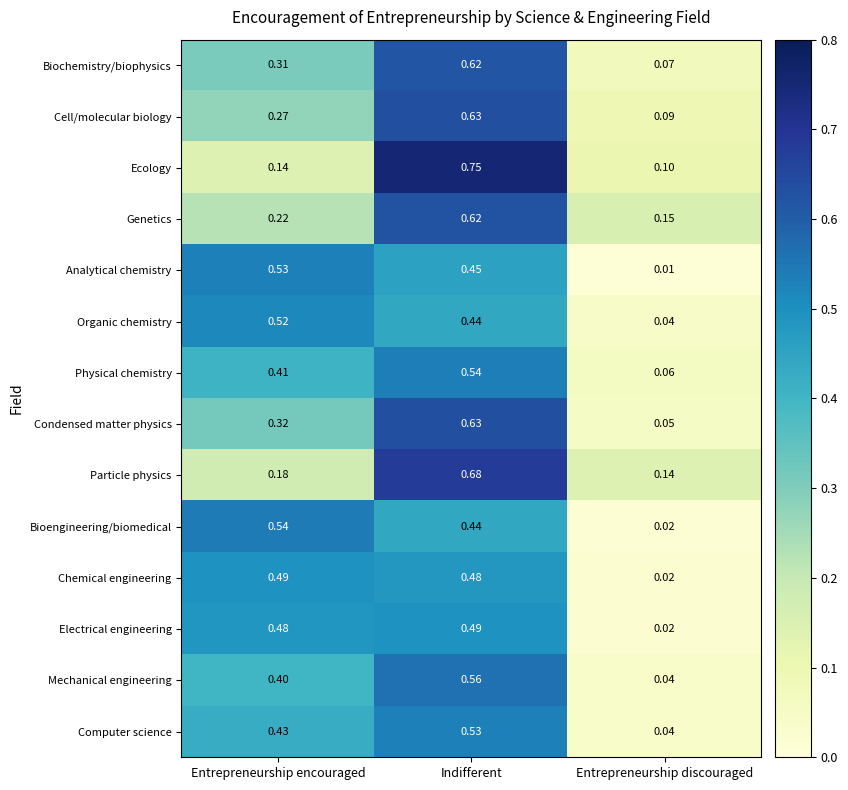

Which series changed the most between Indifferent and Entrepreneurship discouraged?

Ecology